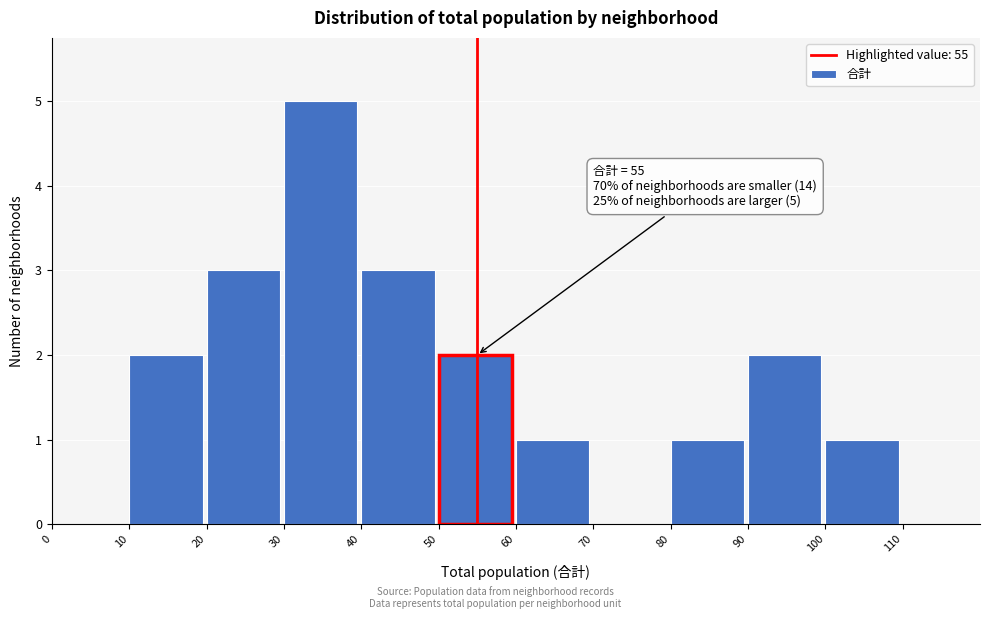

Over which range of the x-axis is the bar tallest?

30 to 40